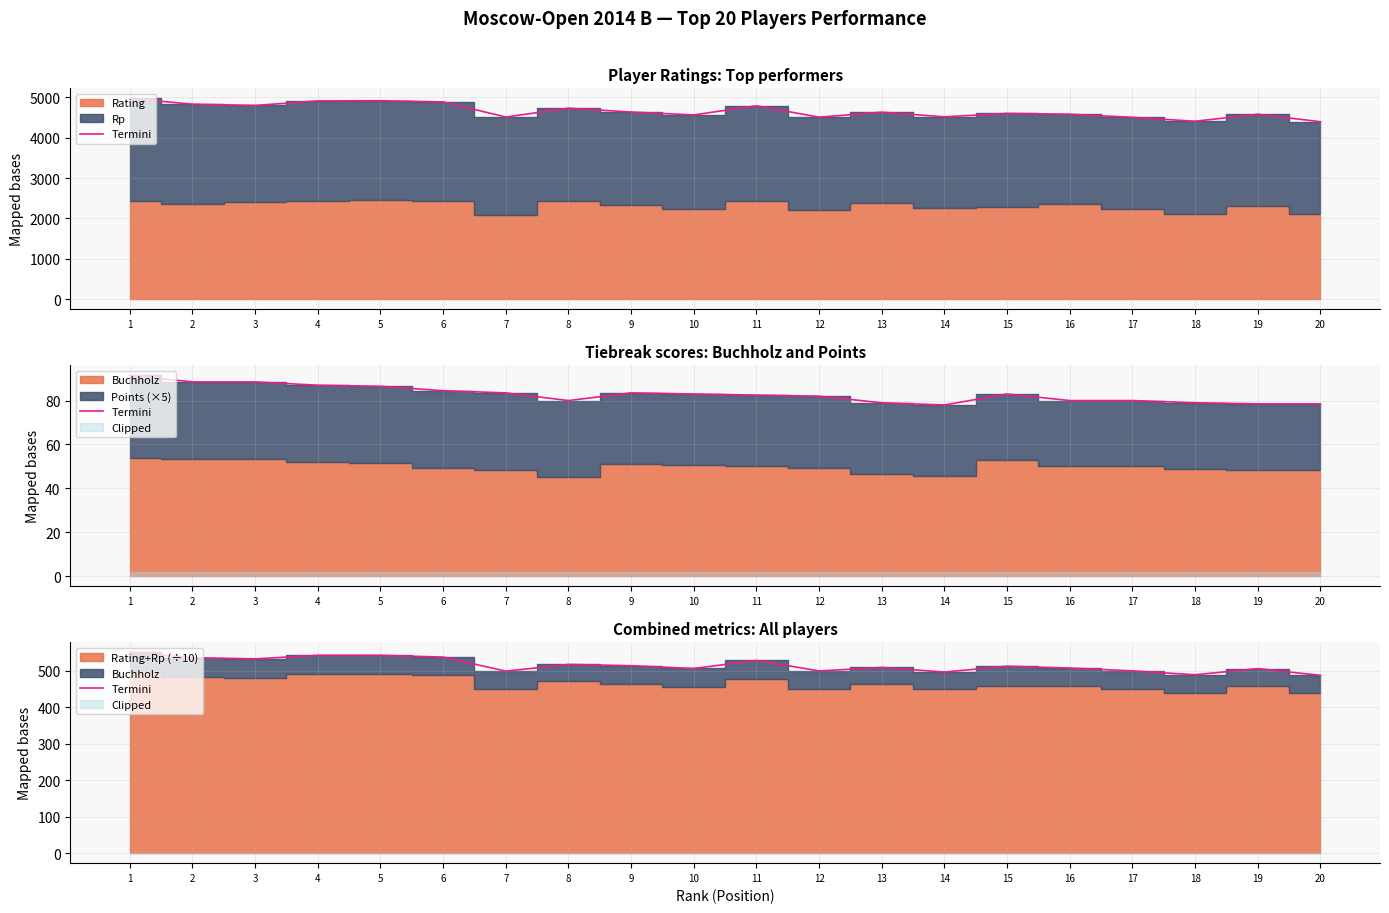

How many data points does each series have?

20